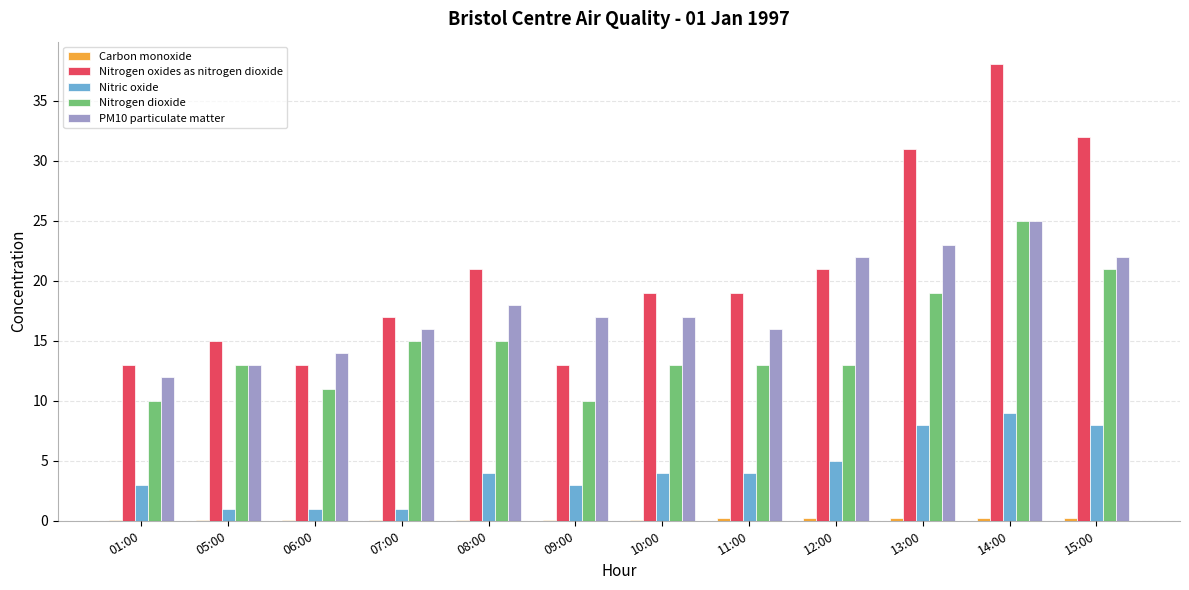

What is the sum of all Nitrogen oxides as nitrogen dioxide values?

252.0